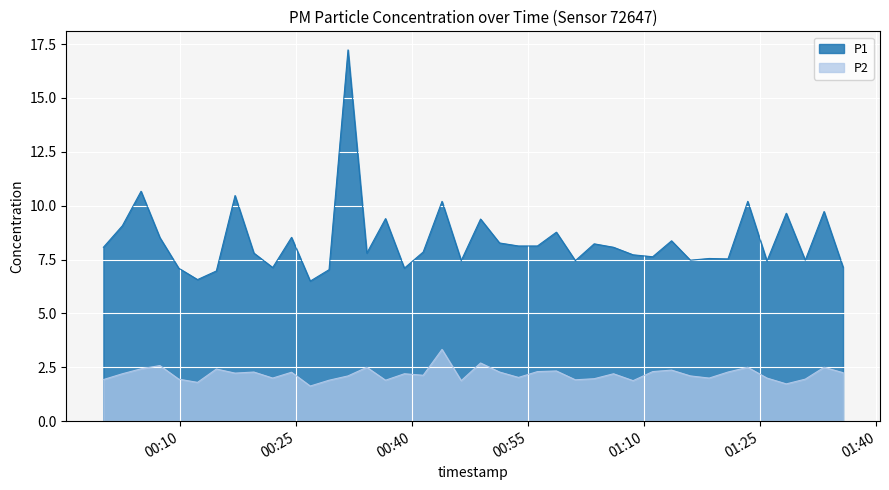

Reading left to right, extract all data points from this chart.

P1: 8.1	9.1	10.7	8.5	7.1	6.6	7.0	10.5	7.8	7.1	8.5	6.5	7.0	17.2	7.8	9.4	7.1	7.8	10.2	7.5	9.4	8.3	8.1	8.1	8.8	7.5	8.2	8.1	7.7	7.6	8.4	7.5	7.5	7.5	10.2	7.4	9.7	7.5	9.7	7.2
P2: 1.9	2.2	2.4	2.6	1.9	1.8	2.4	2.2	2.3	2.0	2.3	1.6	1.9	2.1	2.5	1.9	2.2	2.1	3.3	1.9	2.7	2.3	2.0	2.3	2.3	1.9	2.0	2.2	1.9	2.3	2.4	2.1	2.0	2.3	2.5	2.0	1.7	1.9	2.5	2.2